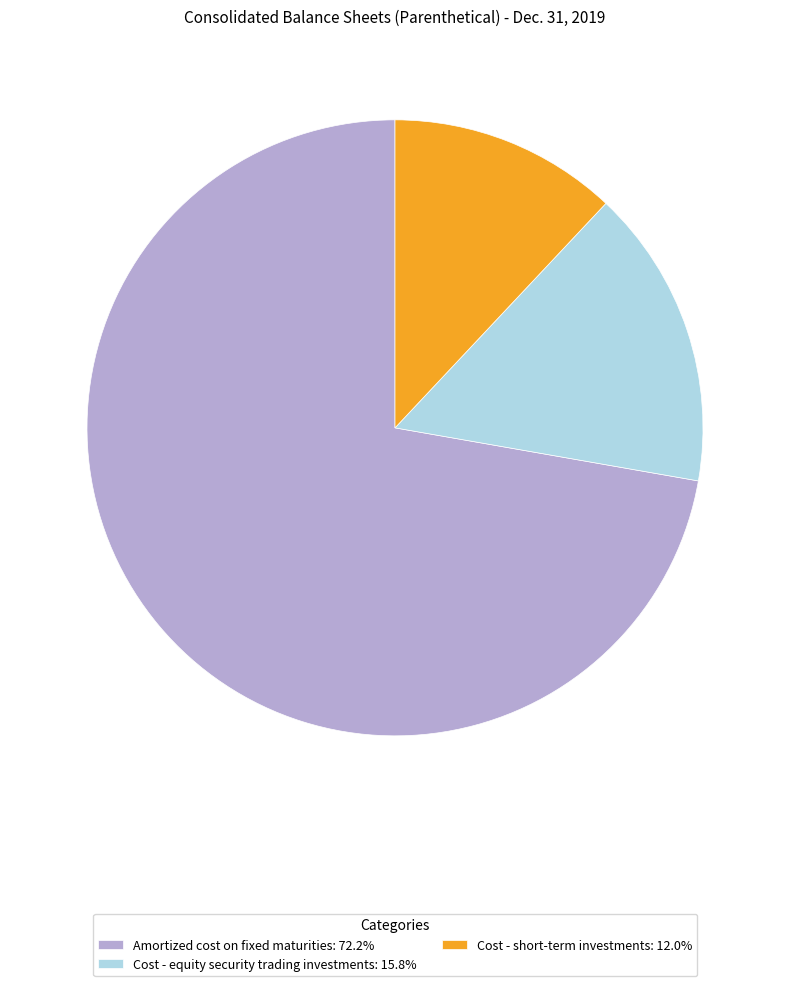

Is the sum of Cost - equity security trading investments: 15.8% and Amortized cost on fixed maturities: 72.2% greater than half?

Yes